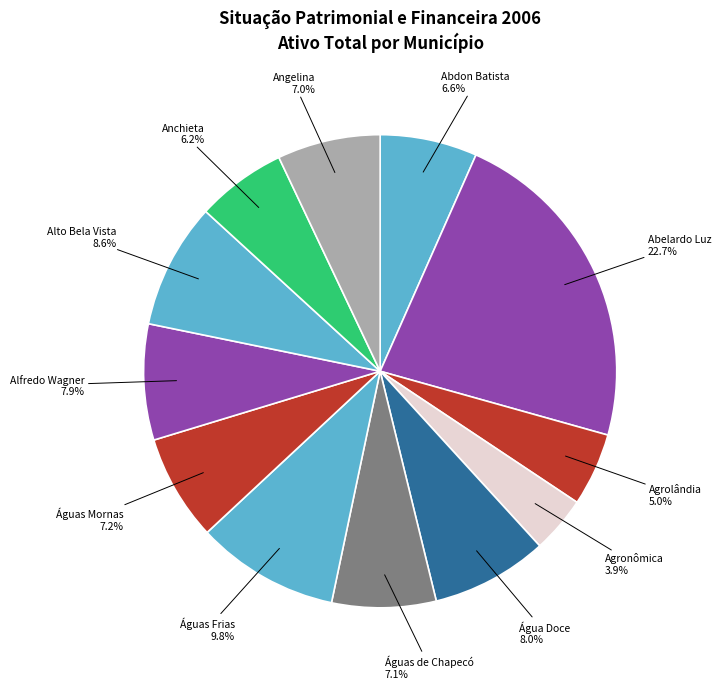

Which category has the biggest portion of the pie?

Abelardo Luz